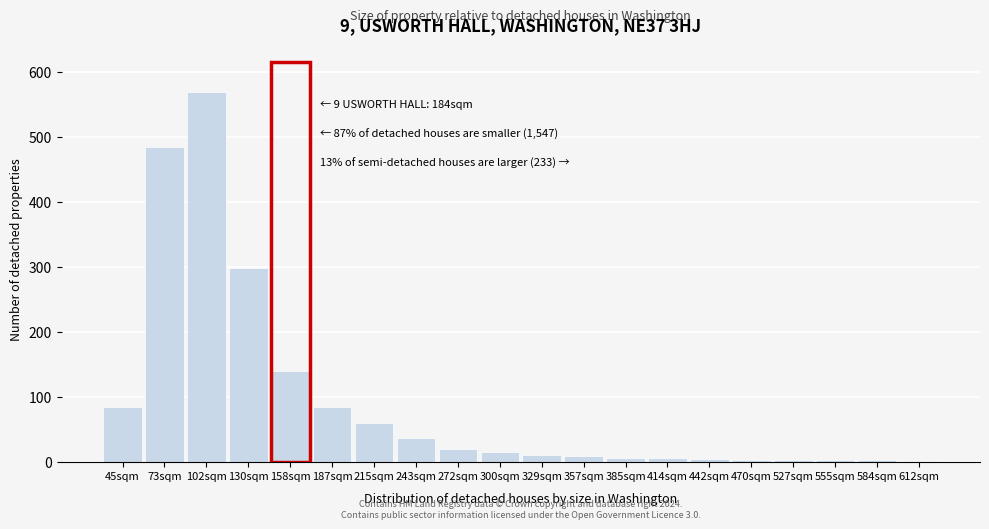

Is it true that the value at 215sqm is 60?

True